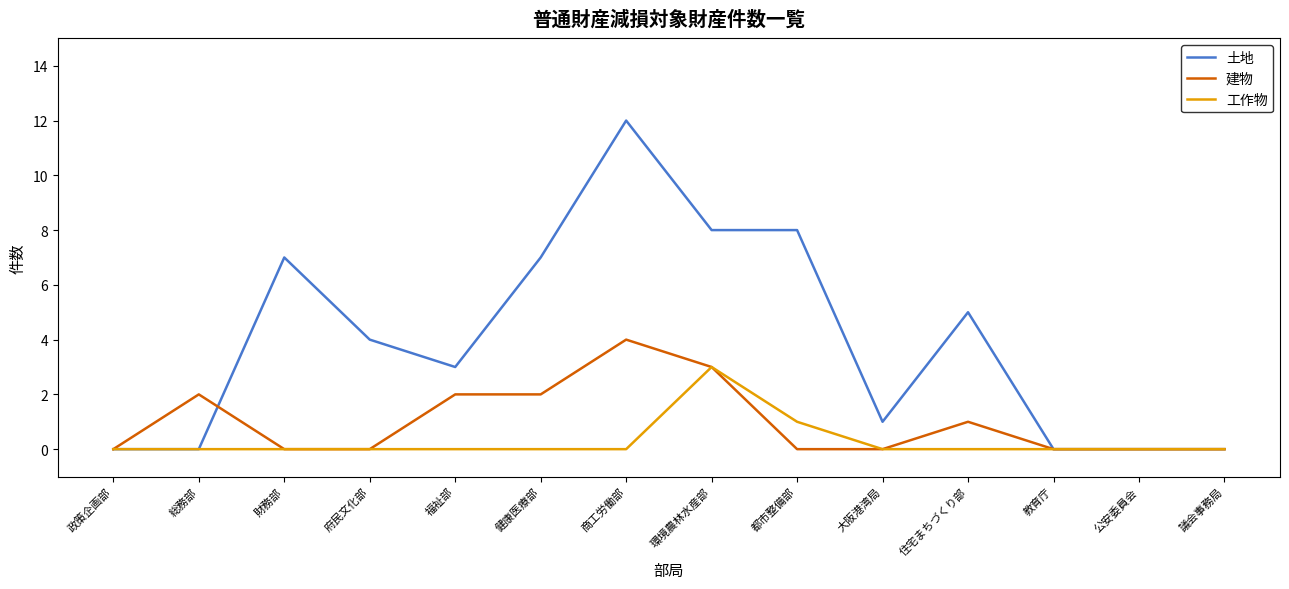

Reading left to right, what are all the values shown in this chart?

土地: 政策企画部=0	総務部=0	財務部=7	府民文化部=4	福祉部=3	健康医療部=7	商工労働部=12	環境農林水産部=8	都市整備部=8	大阪港湾局=1	住宅まちづくり部=5	教育庁=0	公安委員会=0	議会事務局=0
建物: 政策企画部=0	総務部=2	財務部=0	府民文化部=0	福祉部=2	健康医療部=2	商工労働部=4	環境農林水産部=3	都市整備部=0	大阪港湾局=0	住宅まちづくり部=1	教育庁=0	公安委員会=0	議会事務局=0
工作物: 政策企画部=0	総務部=0	財務部=0	府民文化部=0	福祉部=0	健康医療部=0	商工労働部=0	環境農林水産部=3	都市整備部=1	大阪港湾局=0	住宅まちづくり部=0	教育庁=0	公安委員会=0	議会事務局=0